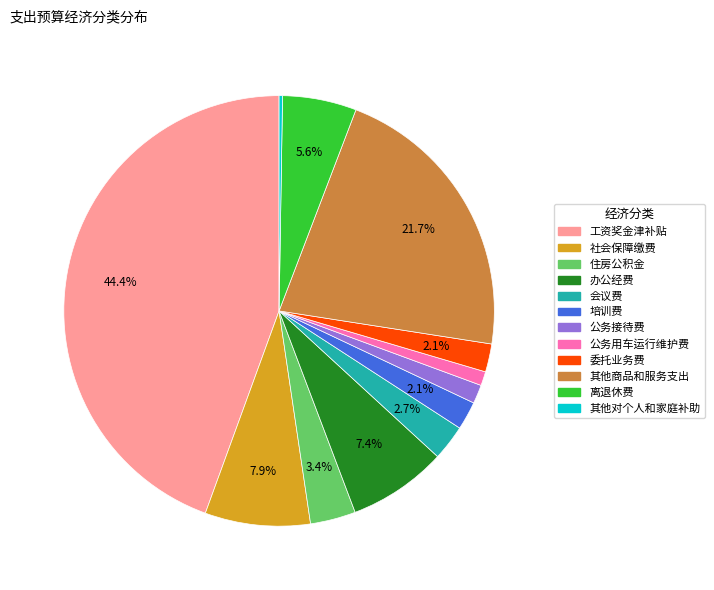

Between 住房公积金 and 其他商品和服务支出, which is larger?

其他商品和服务支出